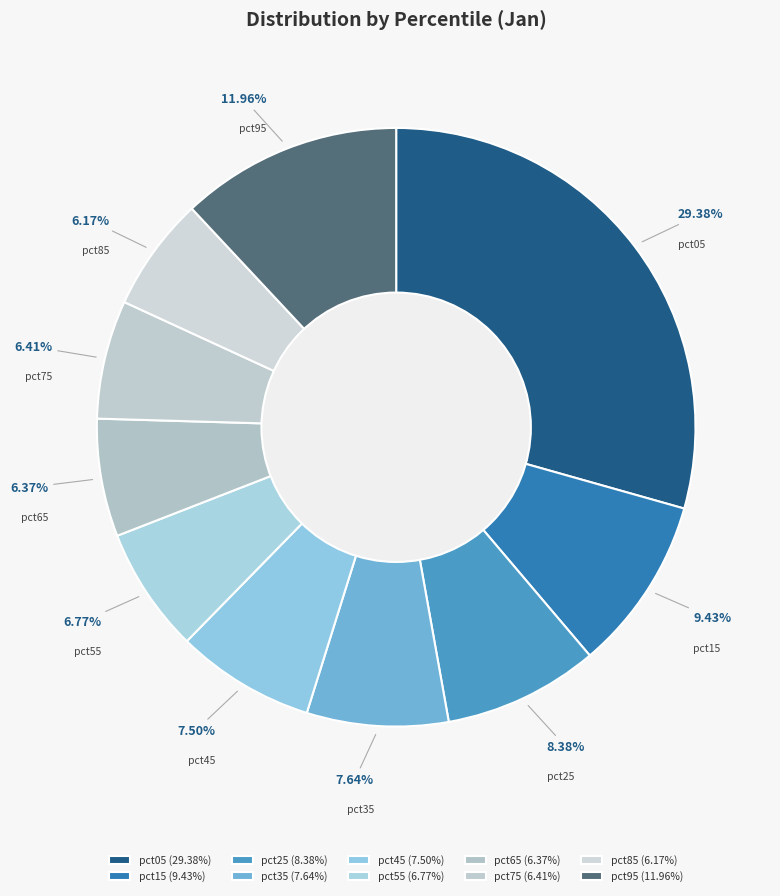

What percentage is NOT represented by pct05?

70.6%